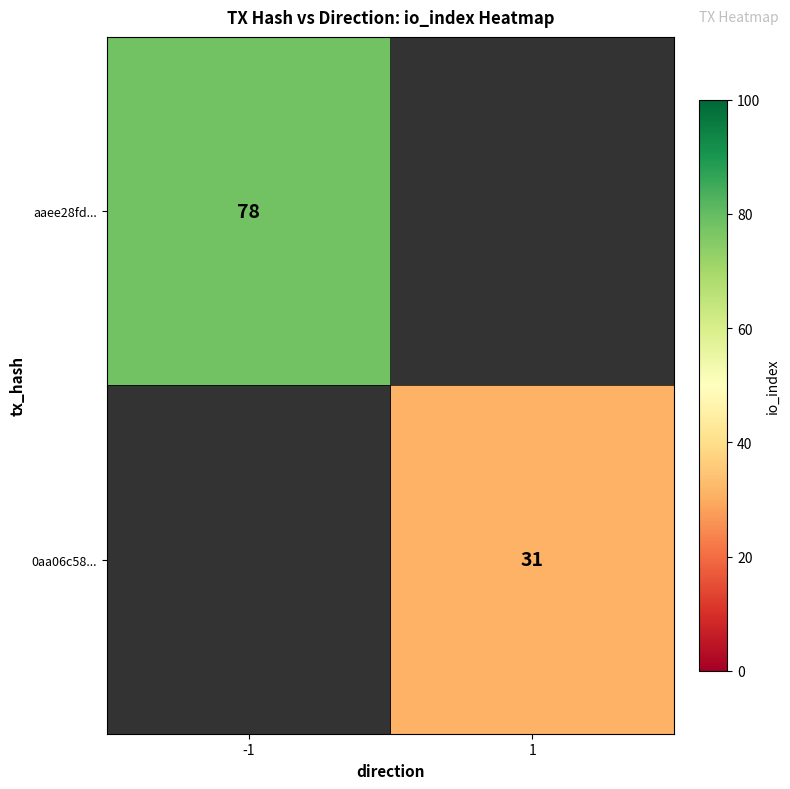

Is it true that 0aa06c58... equals 53.6 at 1?

False